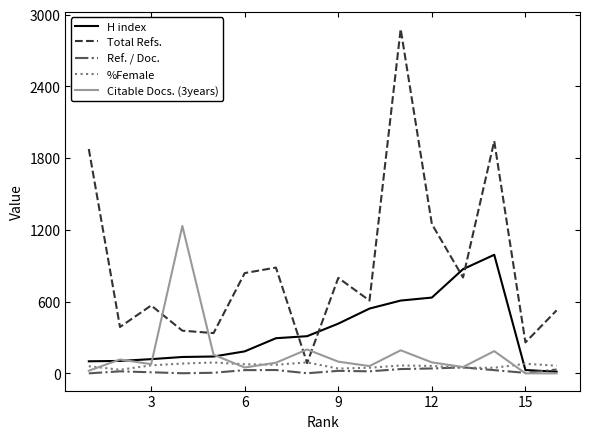

Which series has the largest range (max minus min)?

Total Refs.